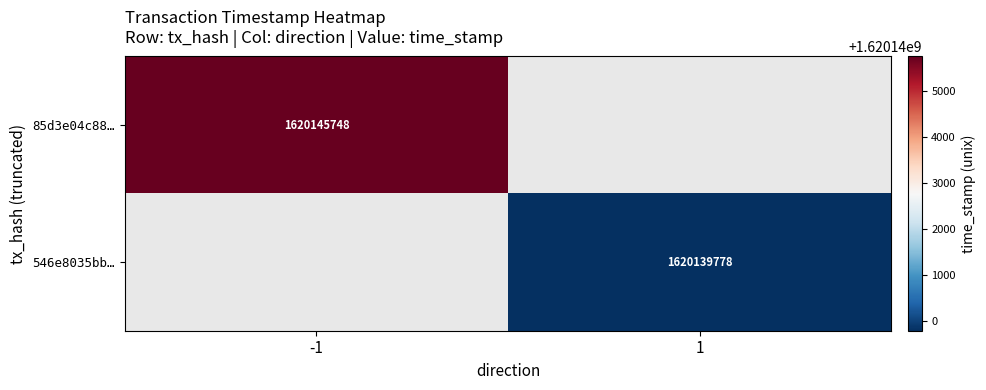

True or false: 546e8035bb… has a value of 1620139778 at 1.

True